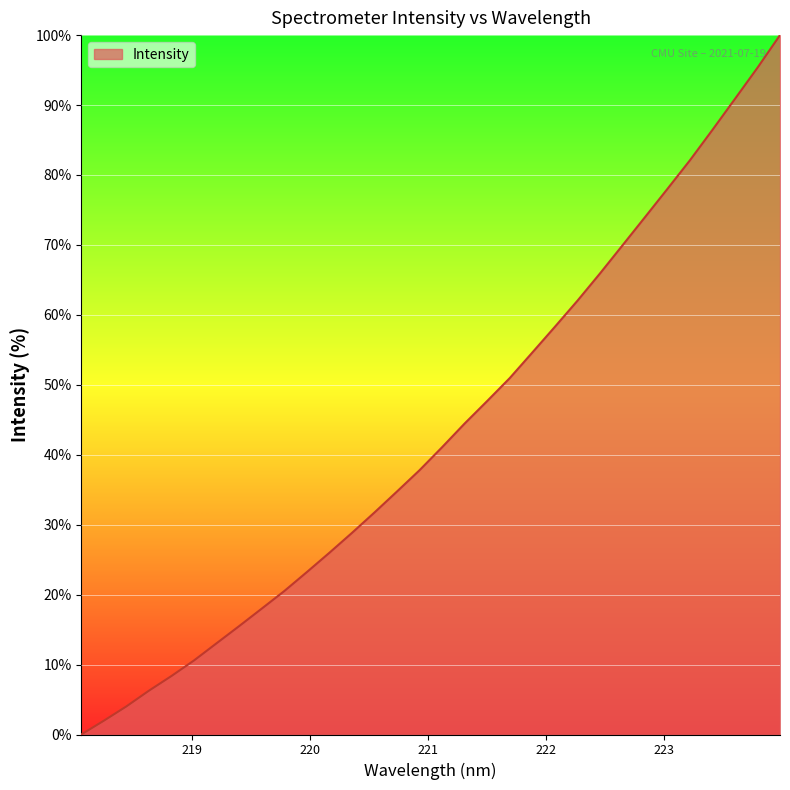

What is the difference between the maximum and minimum values?

100.0